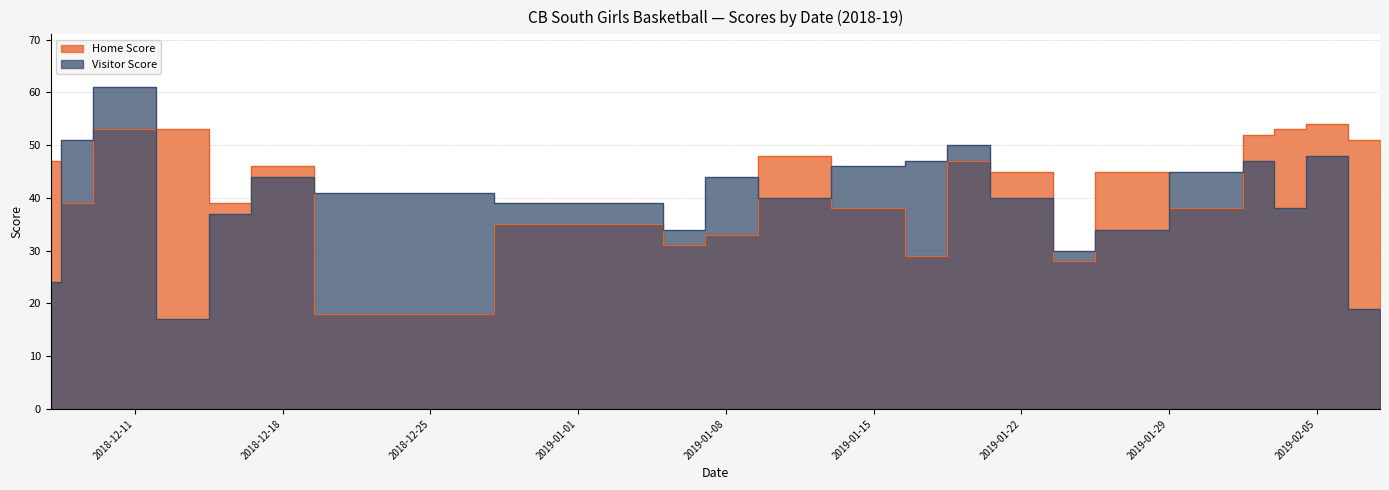

How many lines are shown in the chart?

2